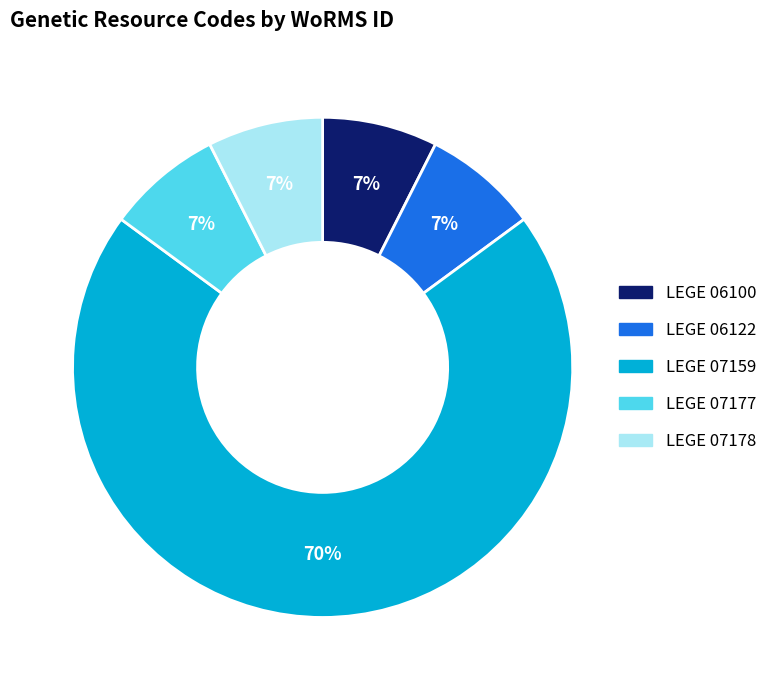

What percentage is the LEGE 07177 slice, to the nearest percent?

7%